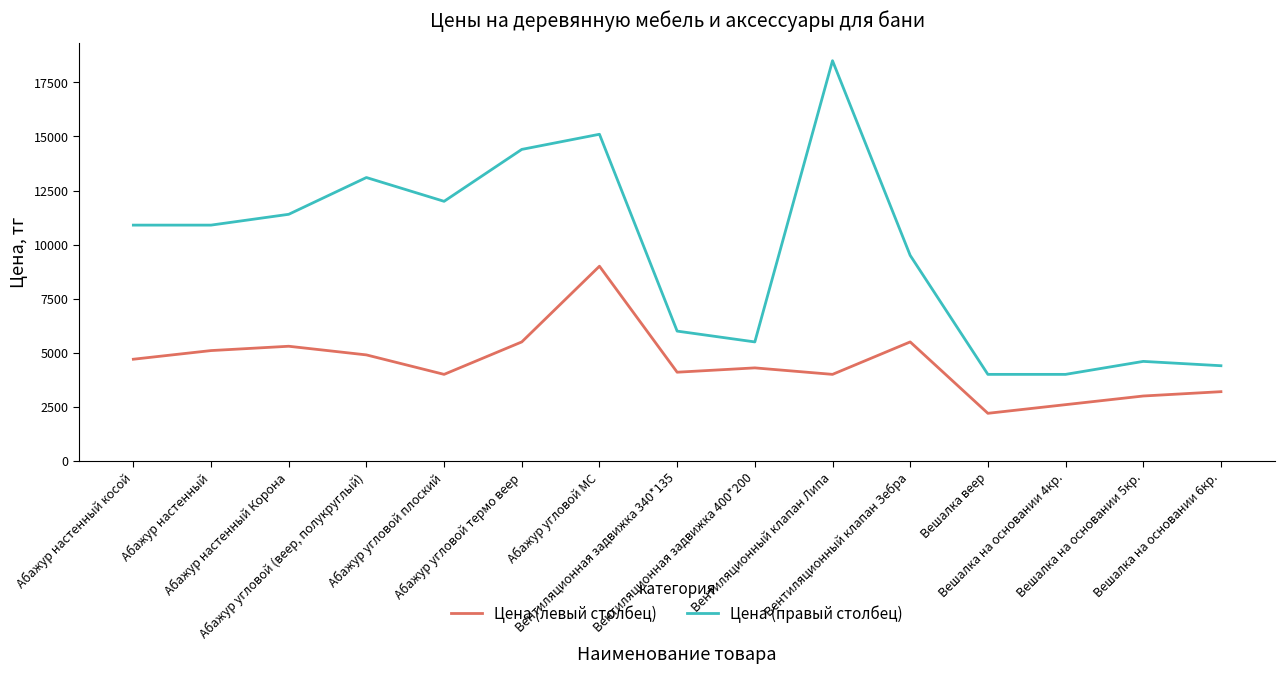

List the series in order of their peak value, highest first.

Цена (правый столбец), Цена (левый столбец)